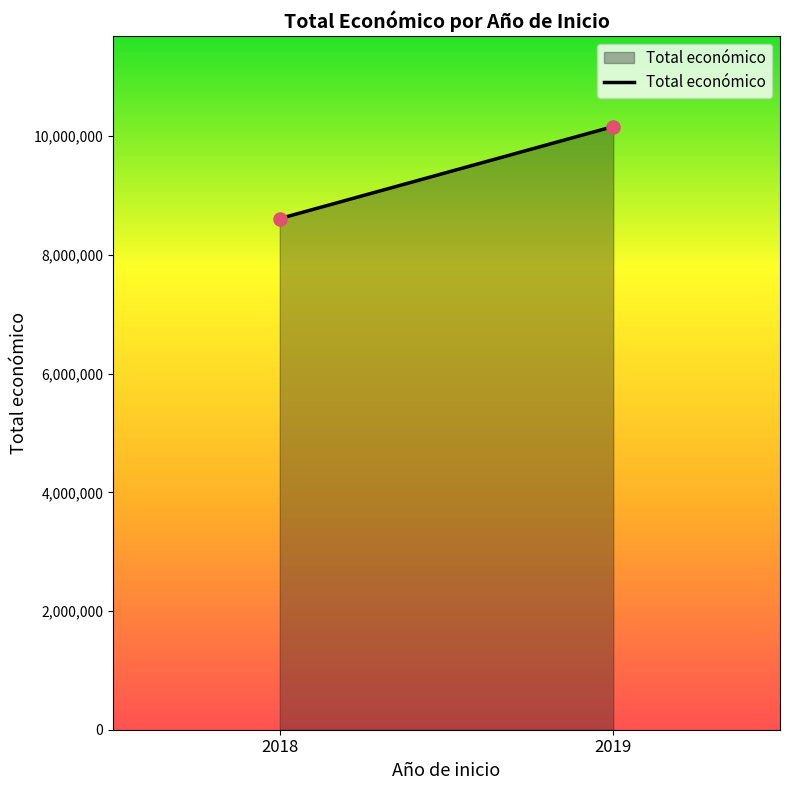

What is the range of Y values (max minus min)?

1551434